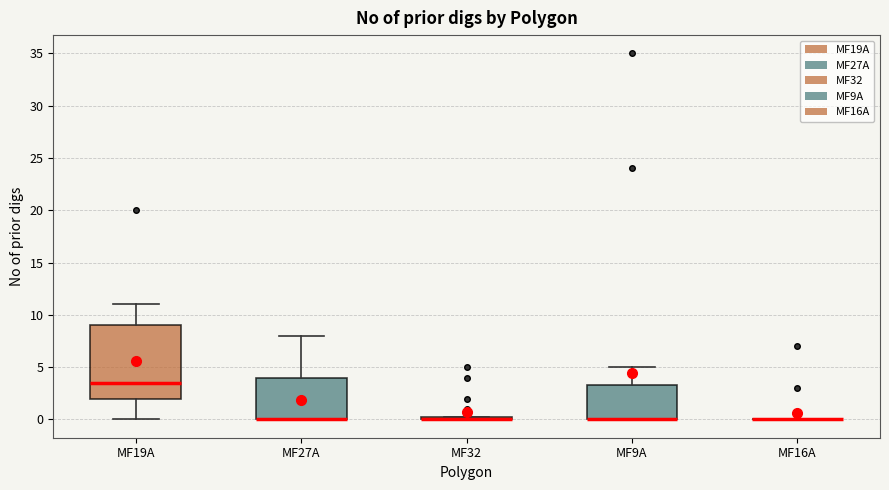

Which box is the tallest, from its lower edge to its upper edge?

MF19A